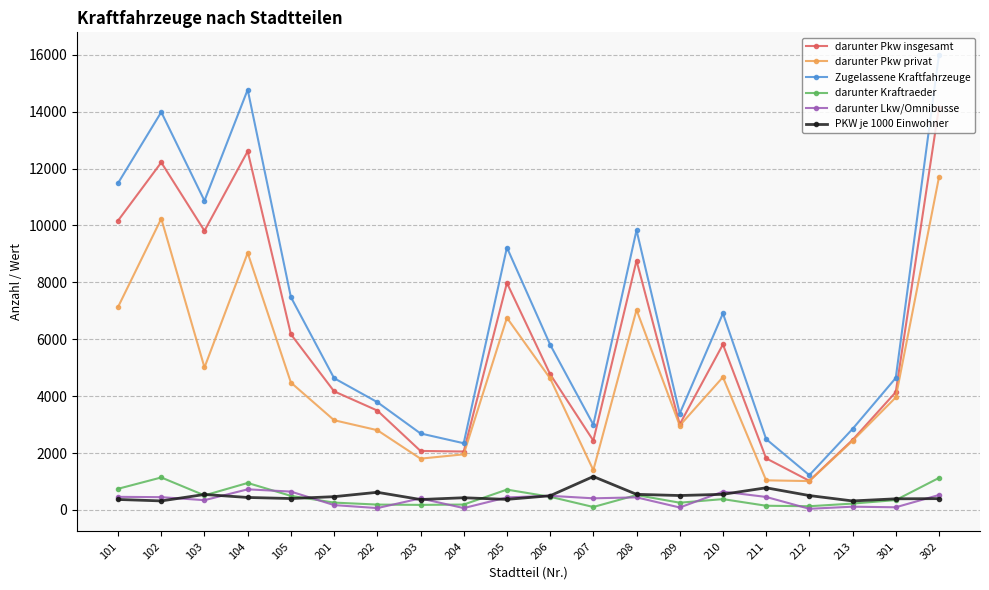

Read the darunter Pkw insgesamt value at 101, to the nearest 50.

10150